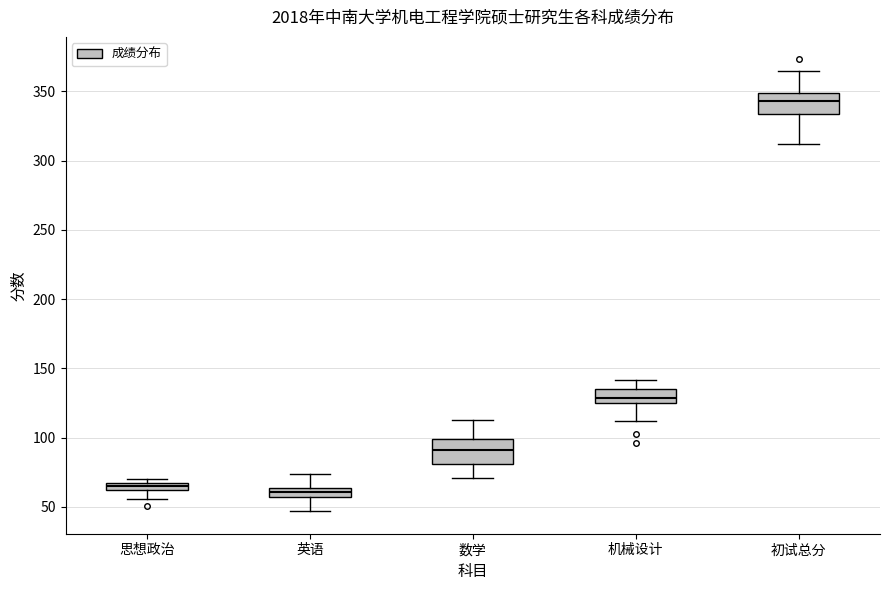

Where does the median line of the box for 初试总分 sit on the y-axis? The values are not printed on the chart, so give them approximately, as read against the axis.

345